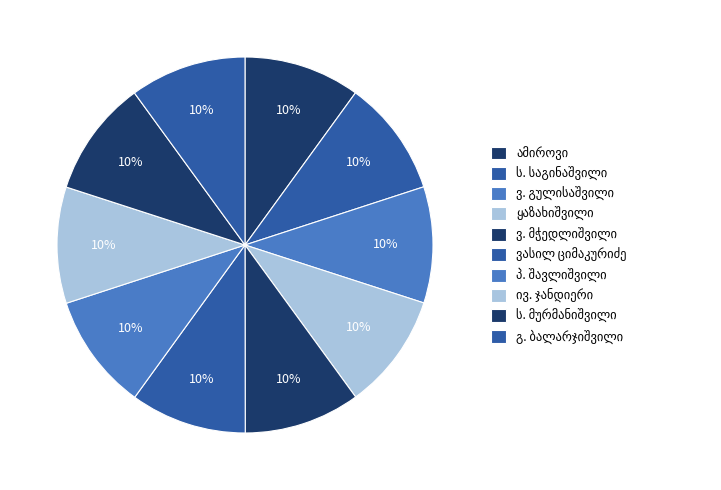

How many slices are in this pie chart?

10